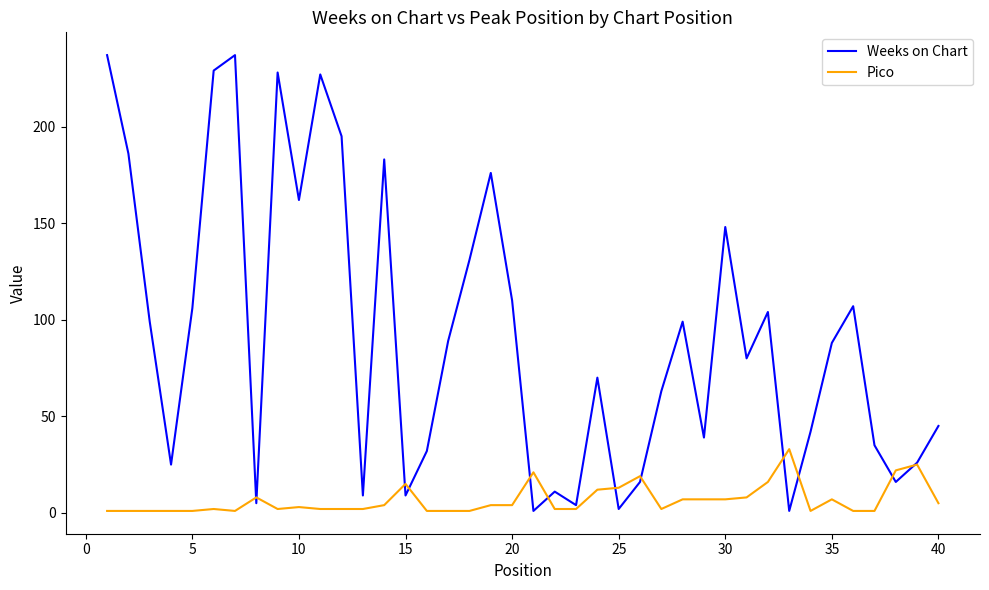

What is the difference between the maximum and minimum values in the Pico series?

32